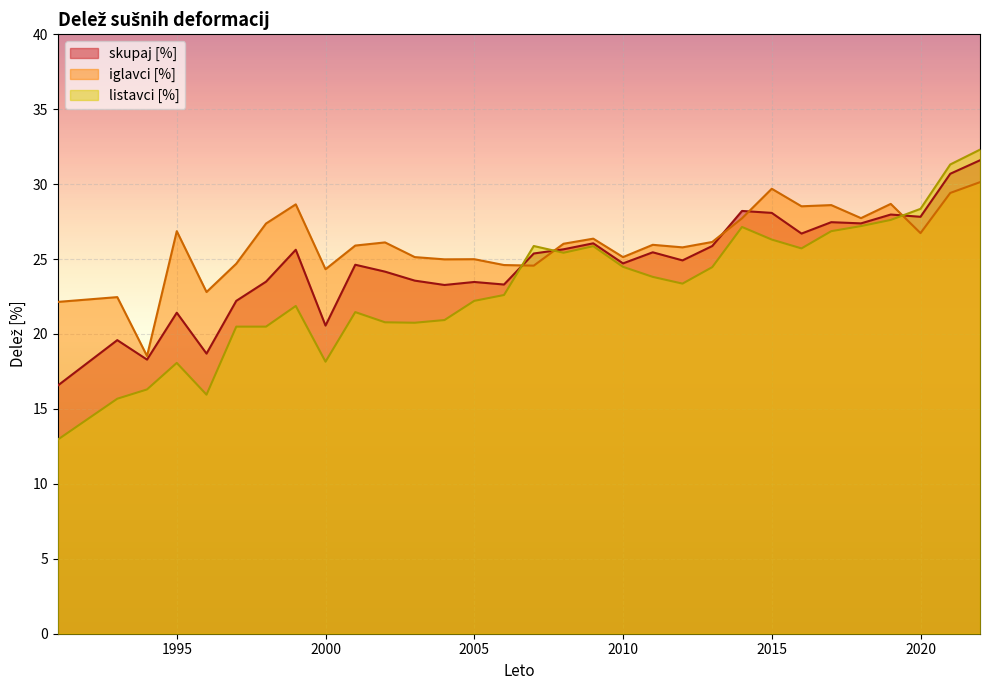

How many lines are shown in the chart?

3